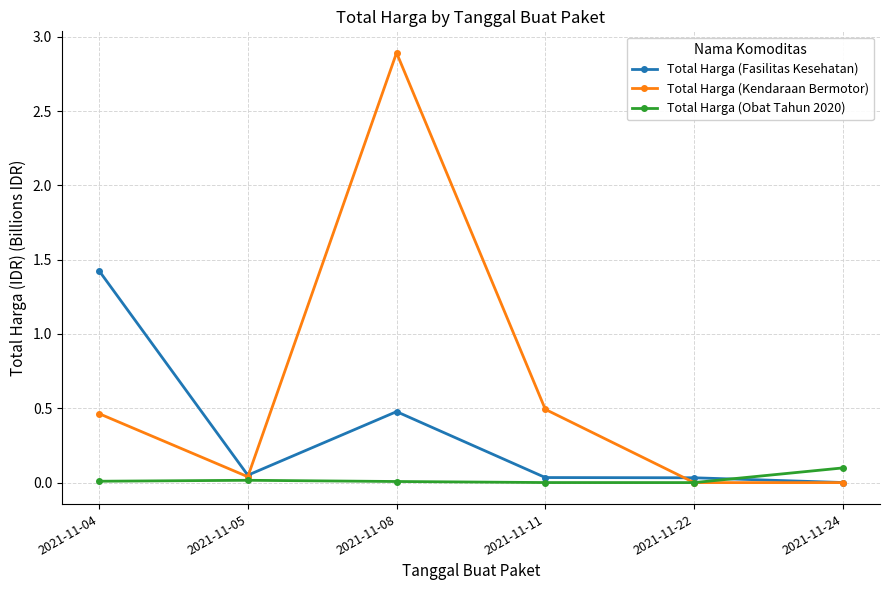

Is it true that Total Harga (Fasilitas Kesehatan) equals 0.8 at 2021-11-08?

False